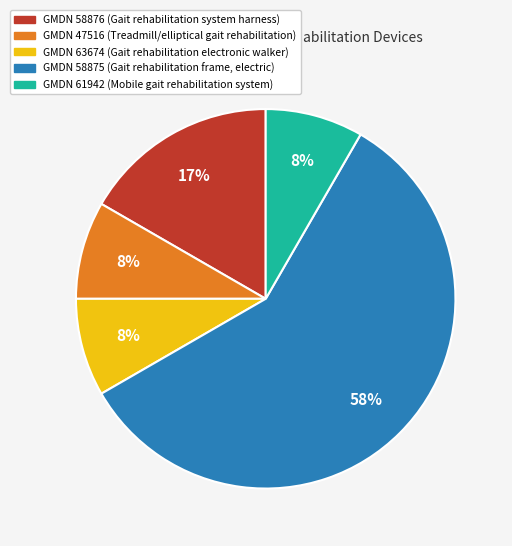

Is there any slice that represents more than half of the pie?

Yes